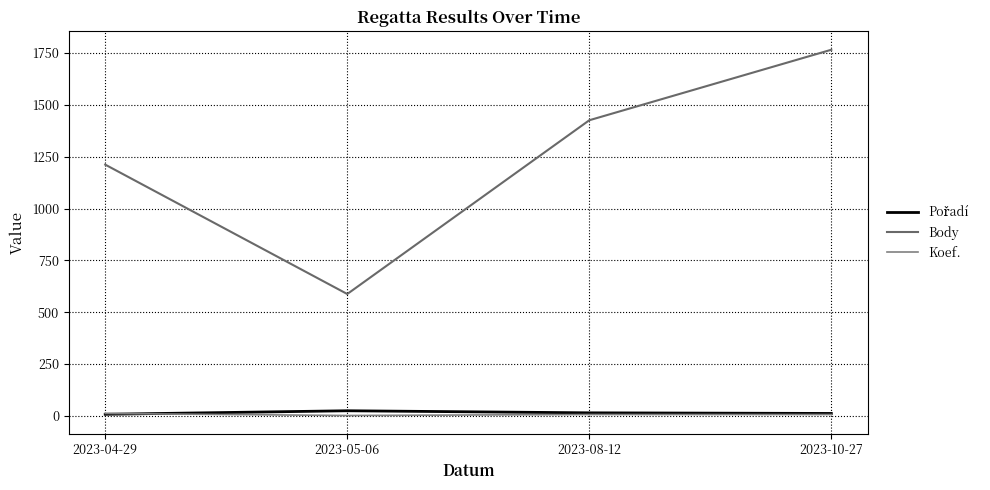

Reading left to right, list all the values displayed in this chart.

Pořadí: 2023-04-29=8	2023-05-06=25	2023-08-12=15	2023-10-27=12
Body: 2023-04-29=1212	2023-05-06=588	2023-08-12=1426	2023-10-27=1766
Koef.: 2023-04-29=12	2023-05-06=2	2023-08-12=7	2023-10-27=7